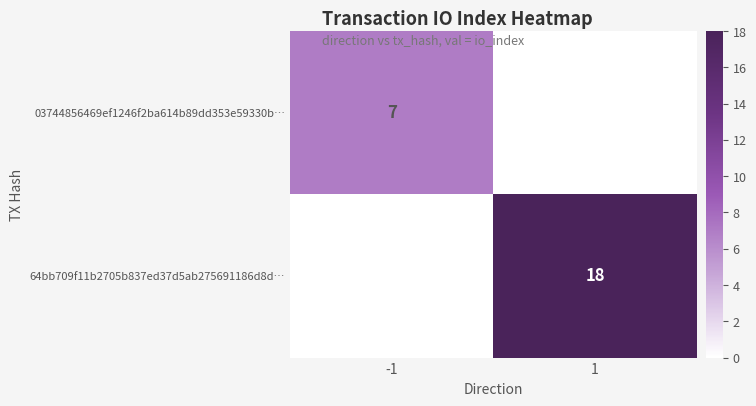

At how many categories does at least one series exceed 12?

1